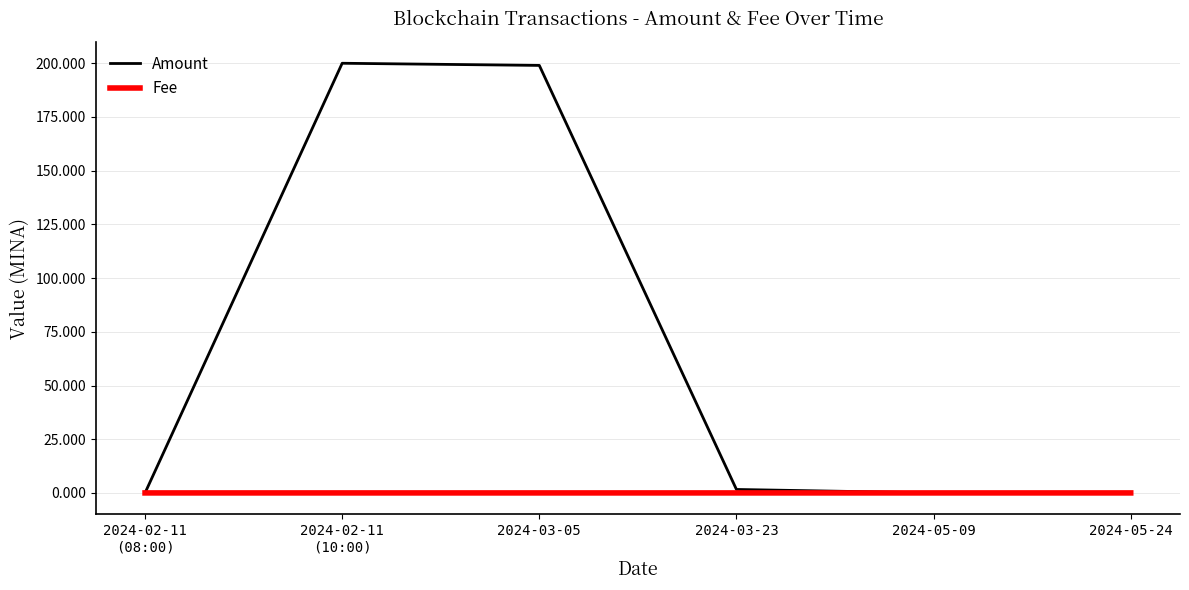

Is it true that Fee equals 0.0 at 2024-02-11
(10:00)?

True